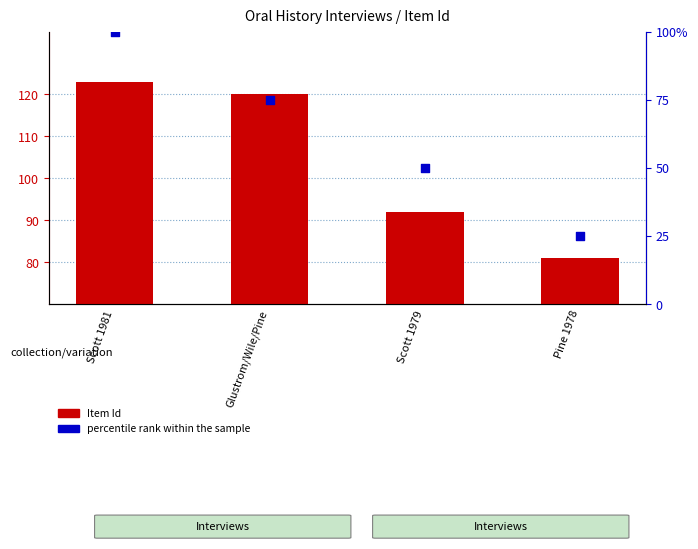

At how many categories does at least one series exceed 65?

4